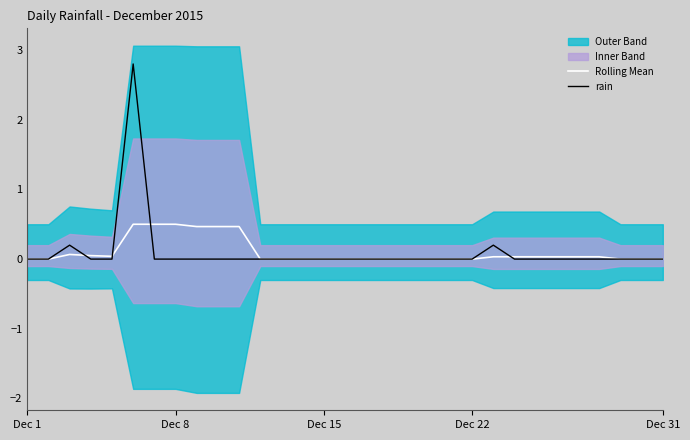

True or false: Rolling Mean and rain cross at least once.

True